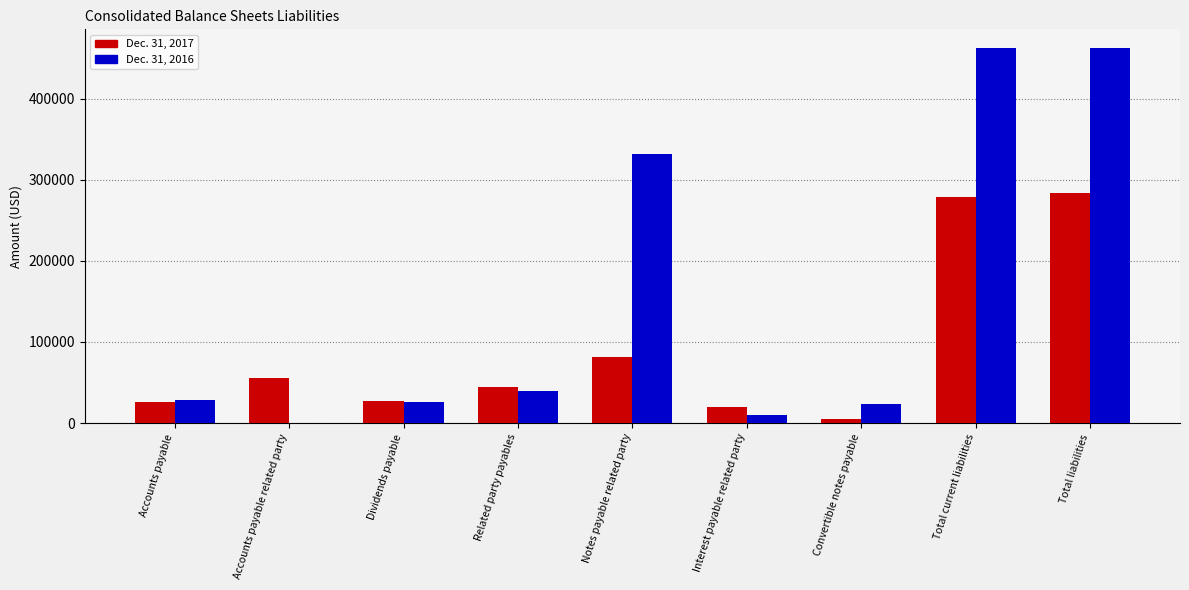

The value of Dec. 31, 2017 at Total current liabilities is 87021. True or false?

False